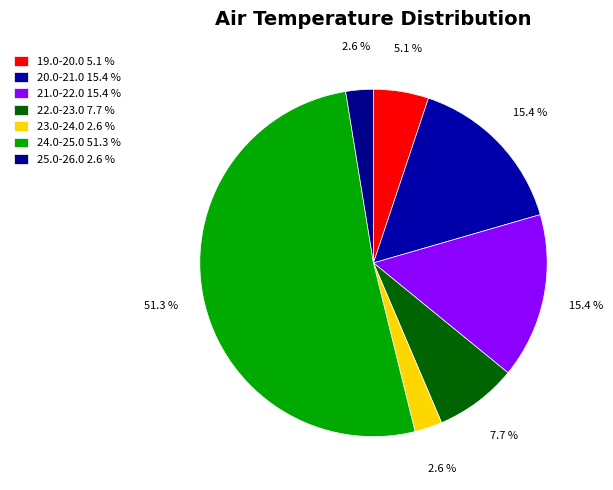

How many segments does this pie chart have?

7